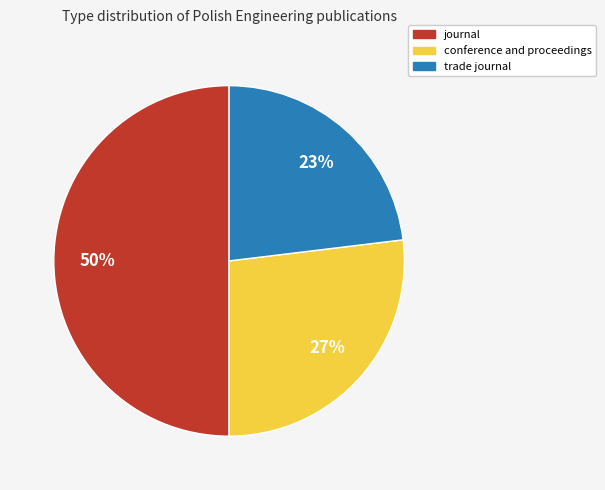

Do conference and proceedings and journal together represent more than half of the pie?

Yes